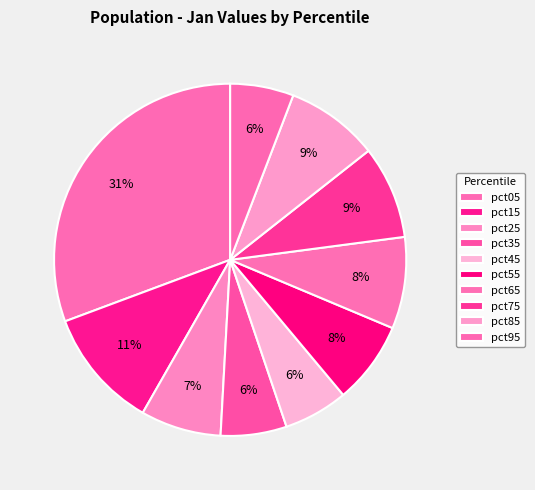

Is it true that pct45 is 6% of the pie?

True